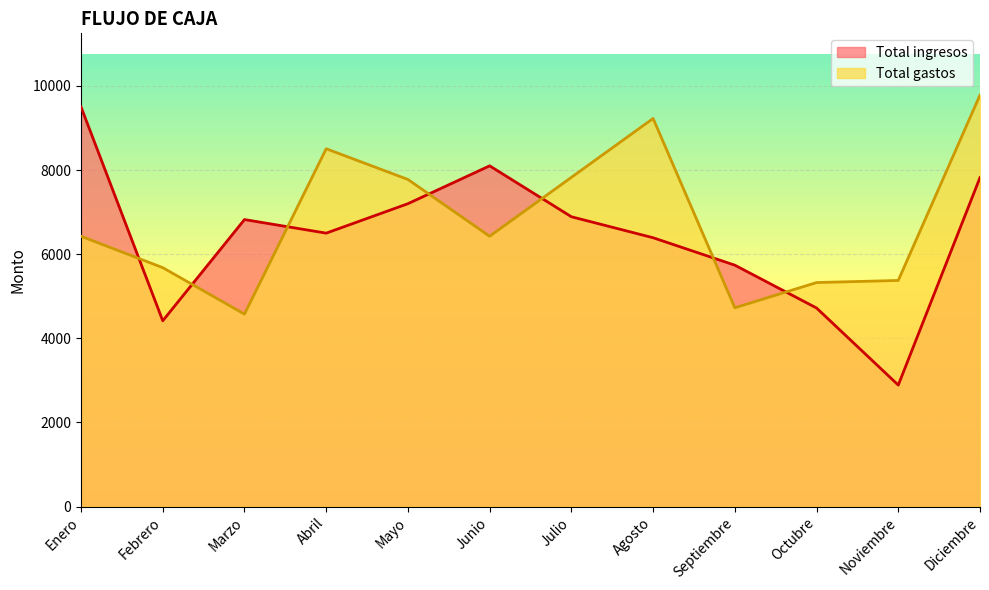

True or false: Total ingresos and Total gastos cross at least once.

True